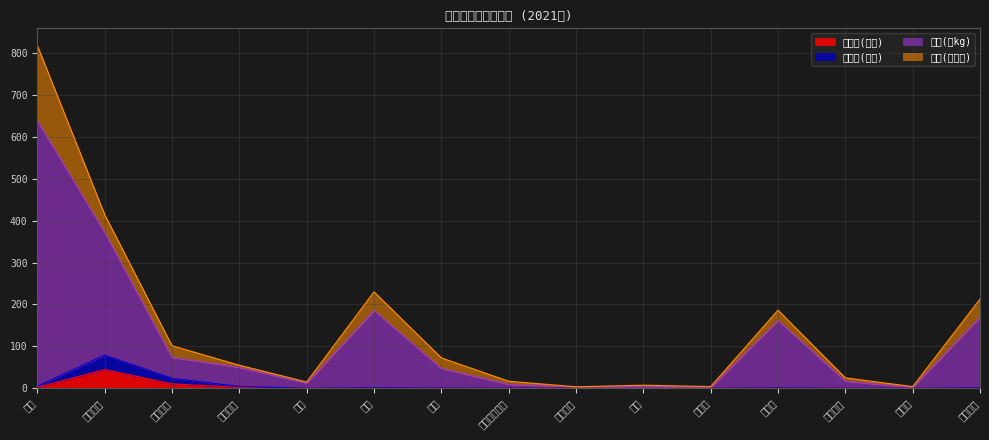

What is the difference between the maximum and minimum values in the 総数比(数量) series?

44.6